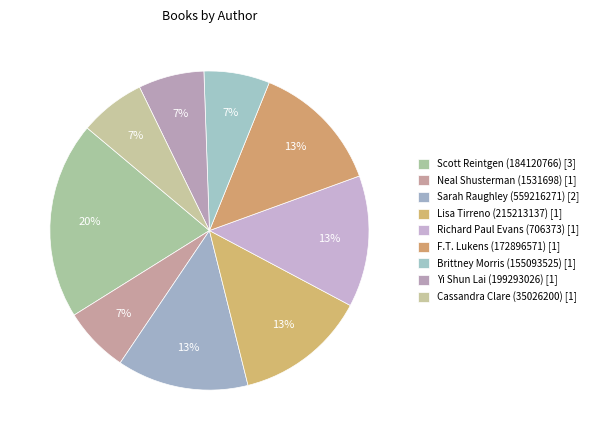

How many slices are in this pie chart?

9